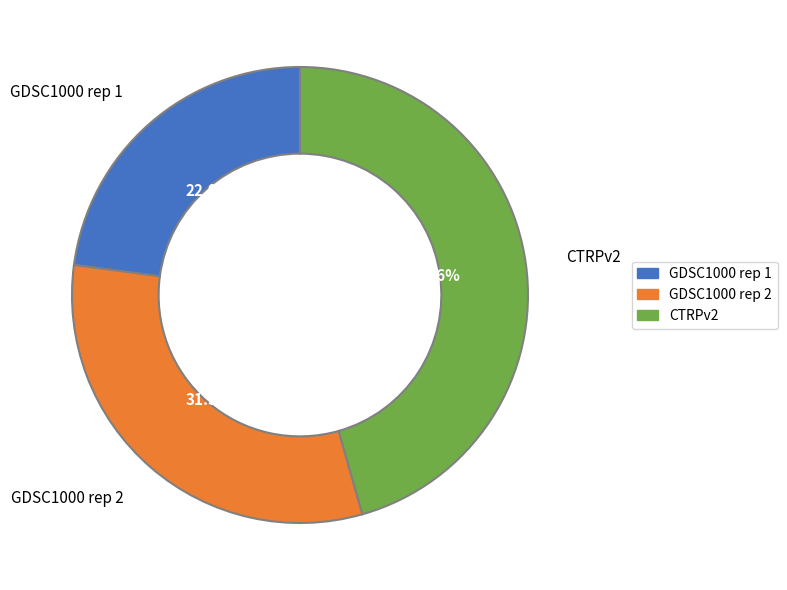

How much of the chart is everything except CTRPv2?

54.4%